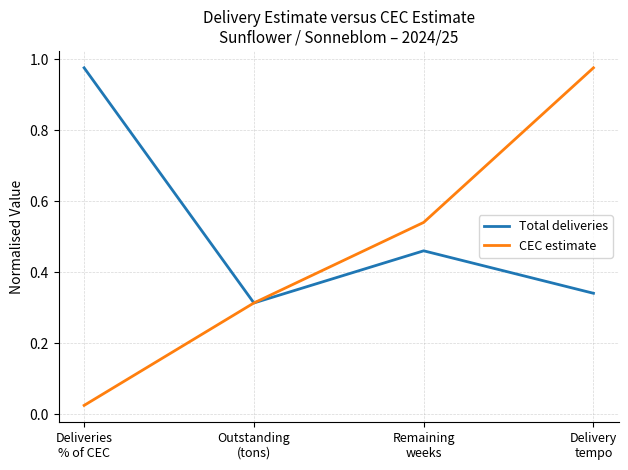

List the series in order of their overall mean, lowest first.

CEC estimate, Total deliveries